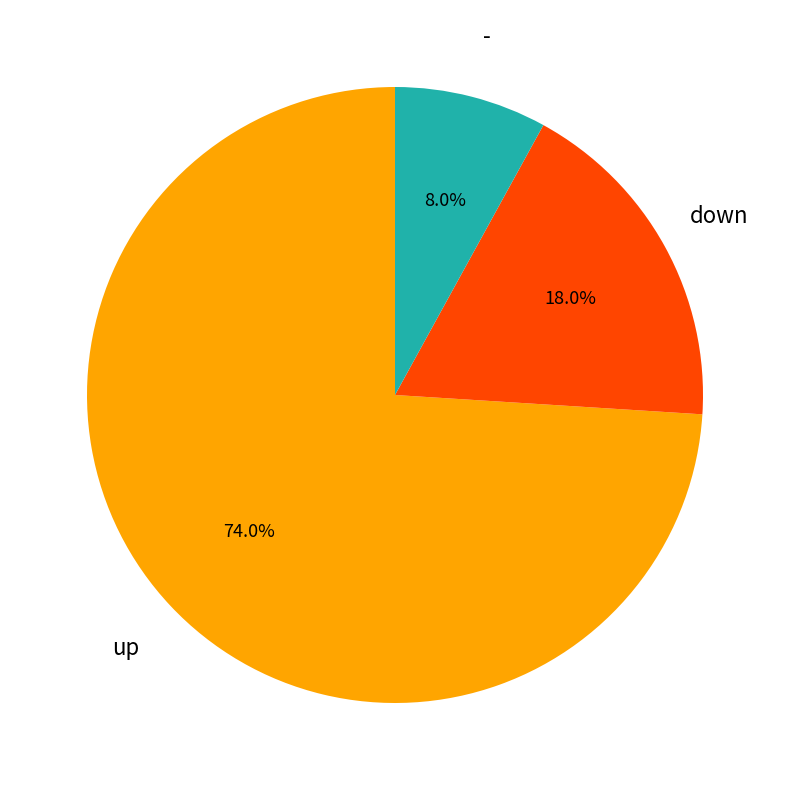

Does any single category account for the majority?

Yes